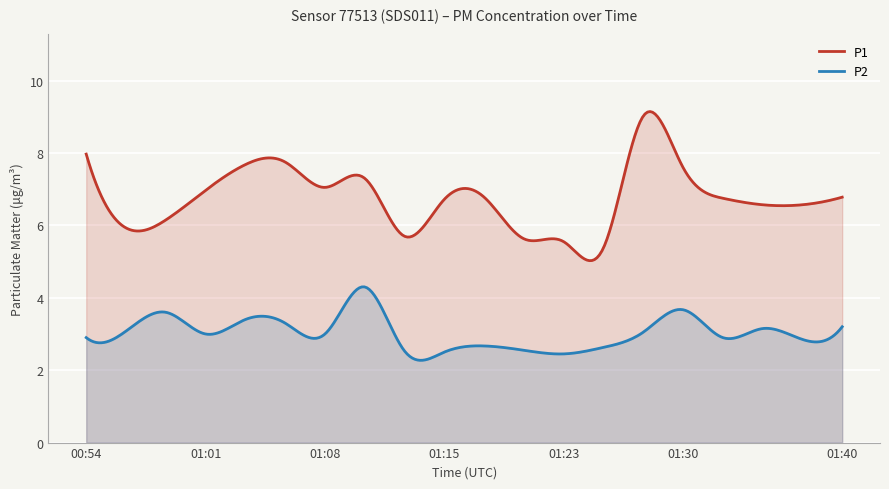

What is the minimum value for P2?

2.3